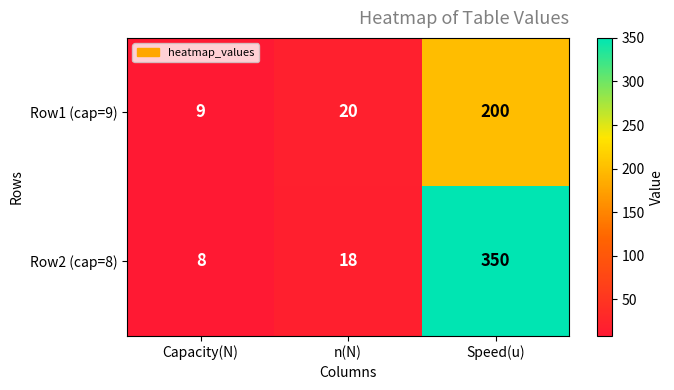

At which category does the chart reach its peak across all series?

Speed(u)